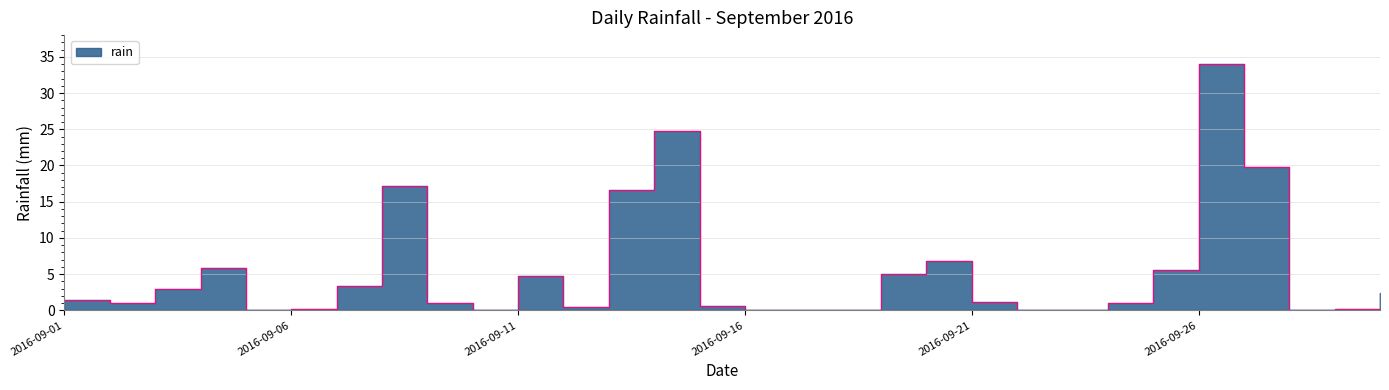

Where is the data nearest to the value 17?

2016-09-08